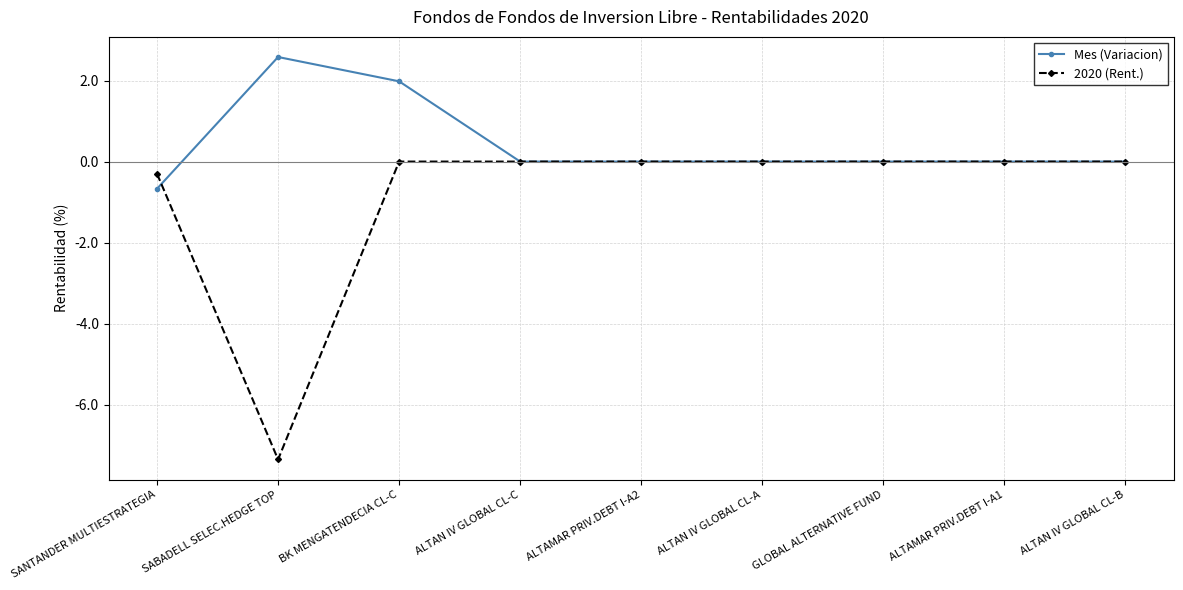

How many data points does each series have?

9